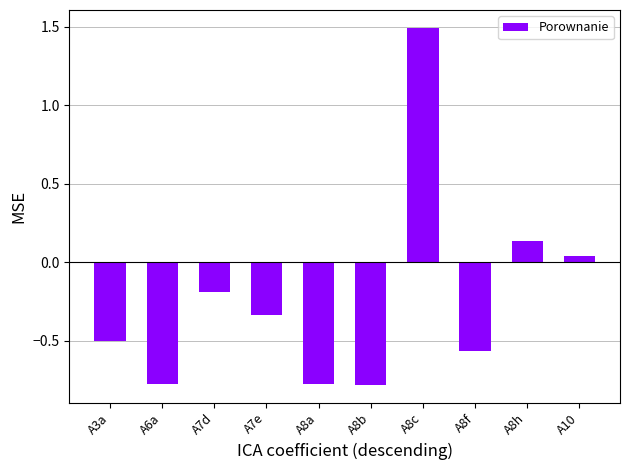

The chart shows a value of -0.8 at A6a. True or false?

True